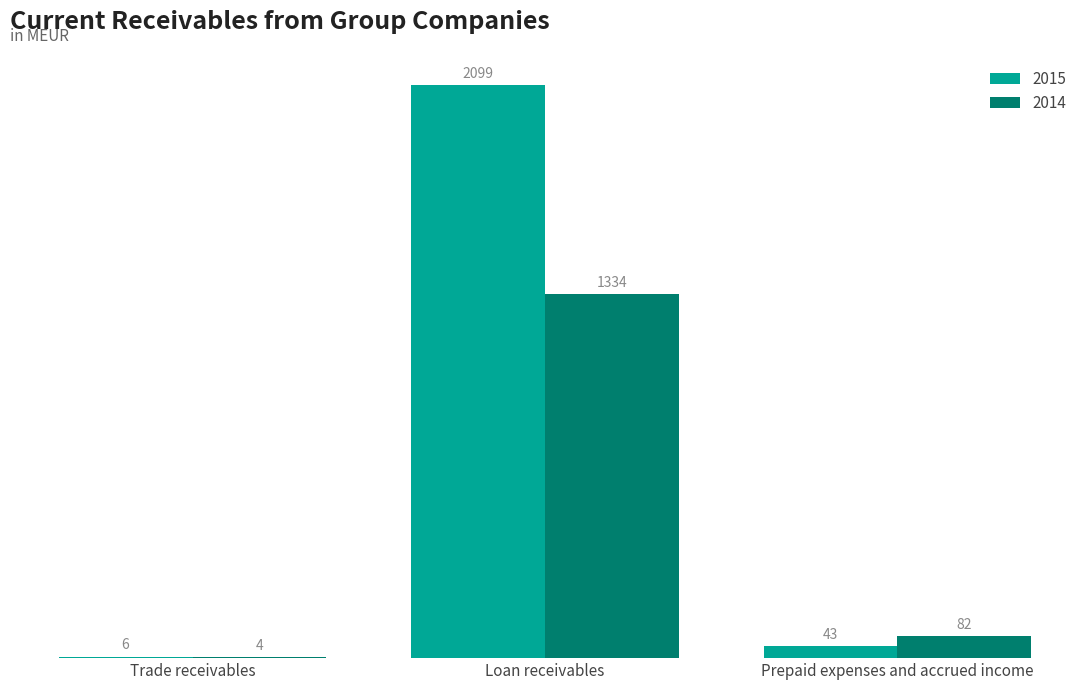

Is it true that 2015 equals 6 at Trade receivables?

True